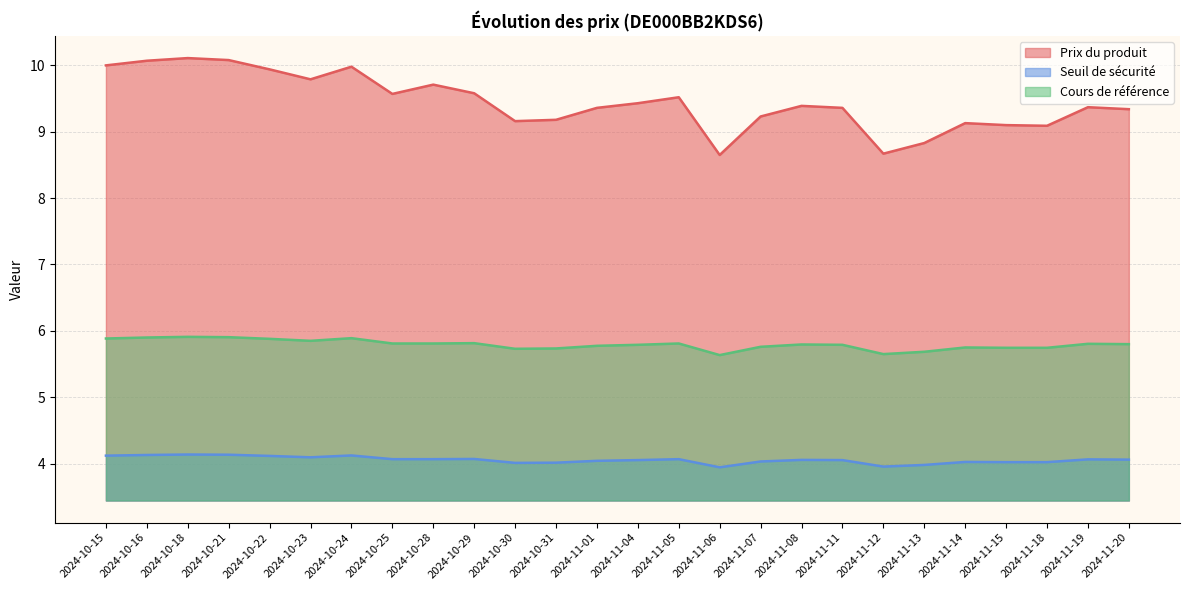

Is it true that Prix du produit equals 17.3 at 2024-10-18?

False